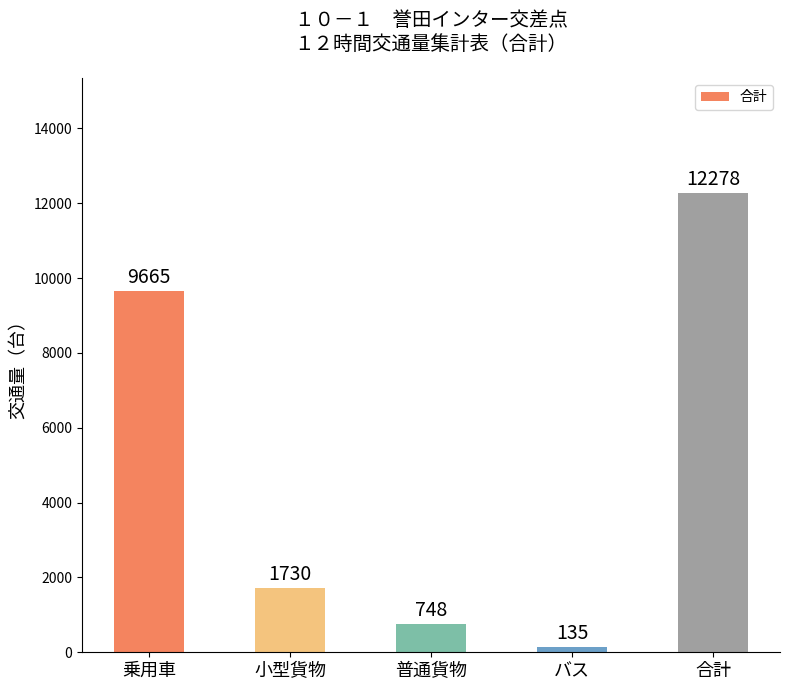

Reading right to left, transcribe all the data shown in this chart.

12278	135	748	1730	9665